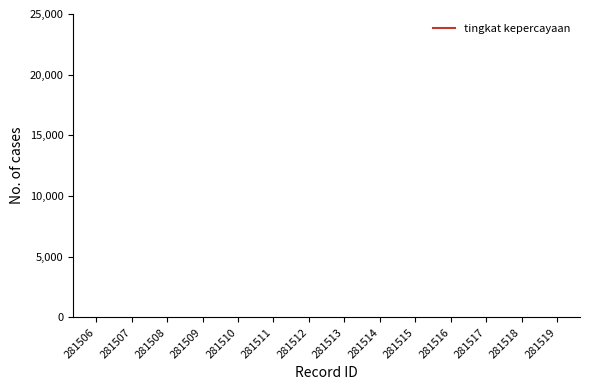

True or false: the data has more than 0 interior local peaks.

False